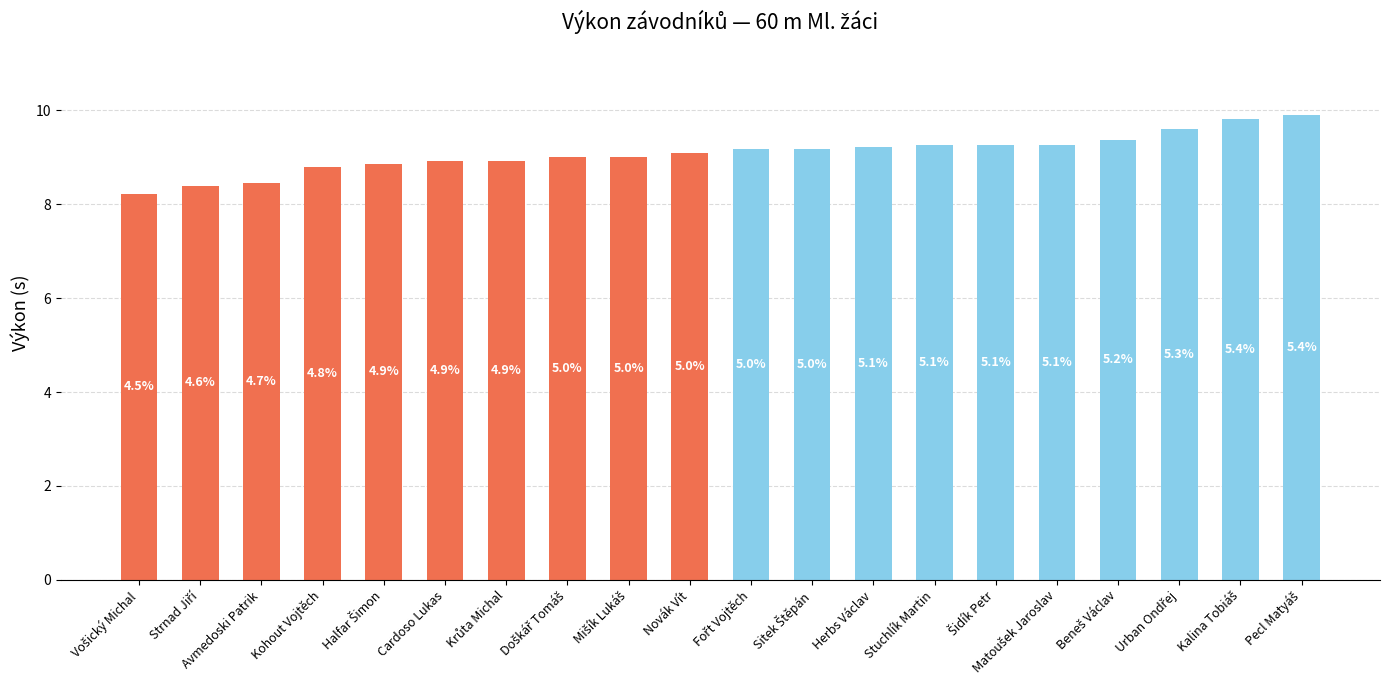

Which category has the lowest value across all series?

Vošický Michal